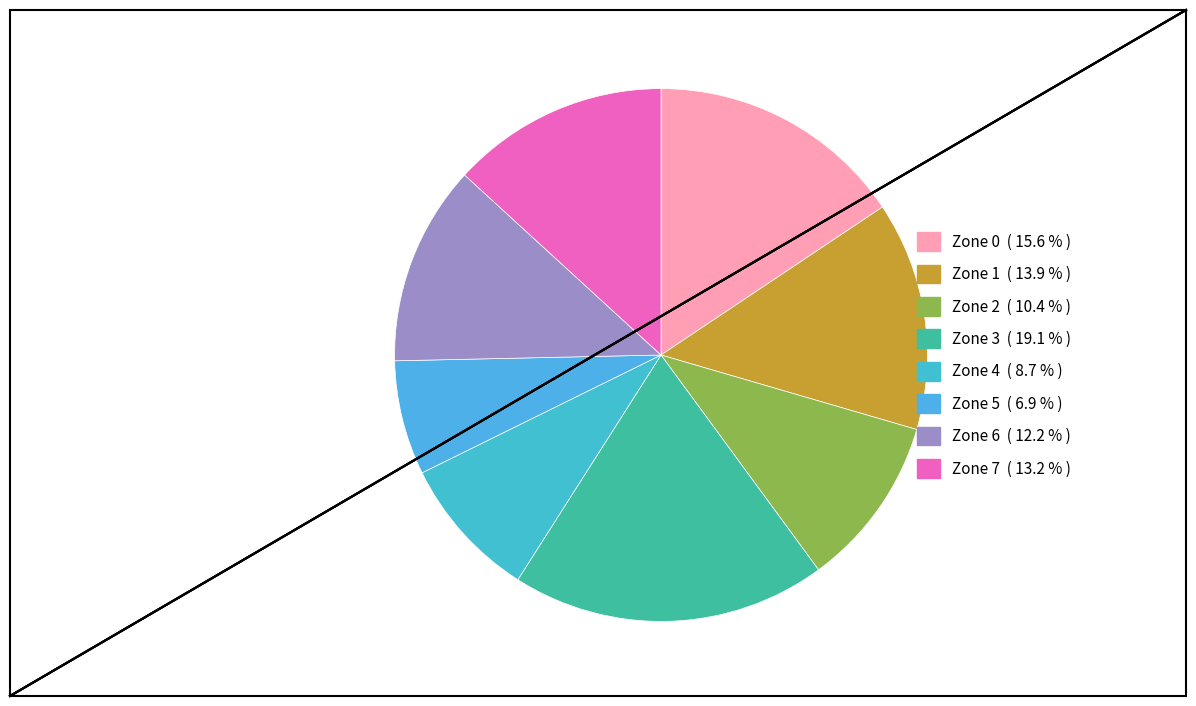

Is Zone 1 the majority of the pie?

No